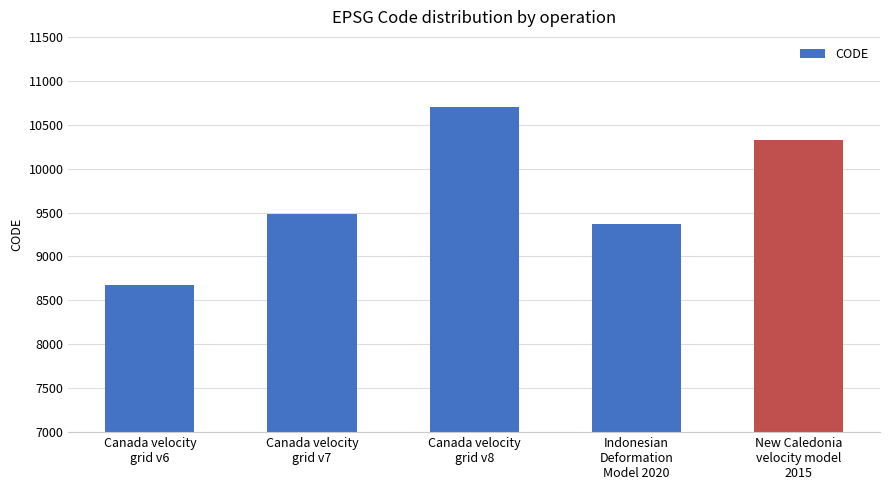

What is the difference between the maximum and second lowest values?

1332